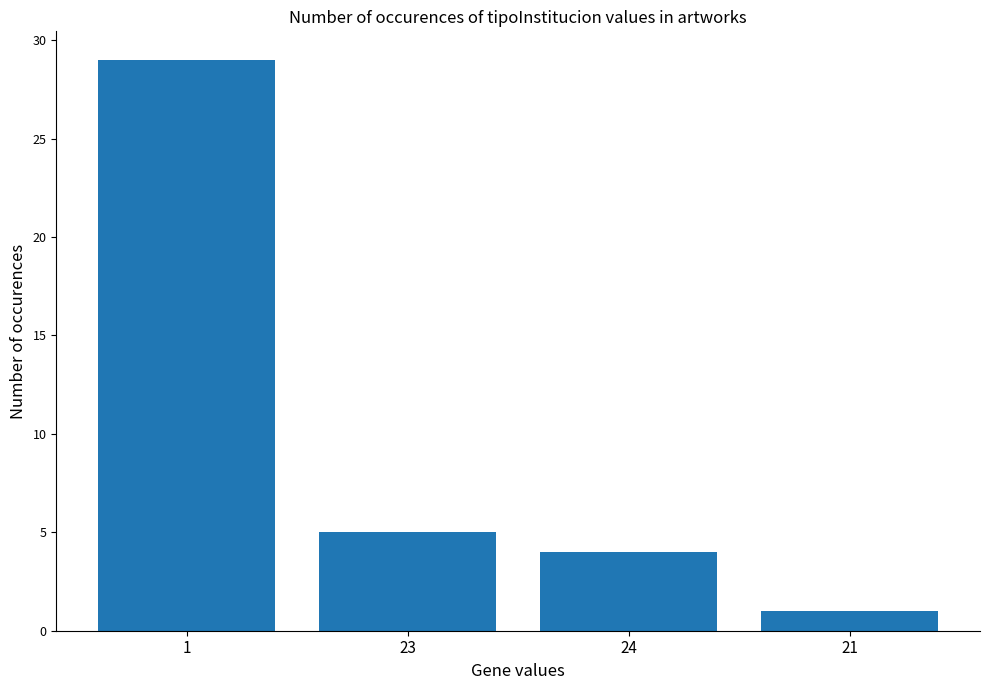

The value at 24 is 4. True or false?

True